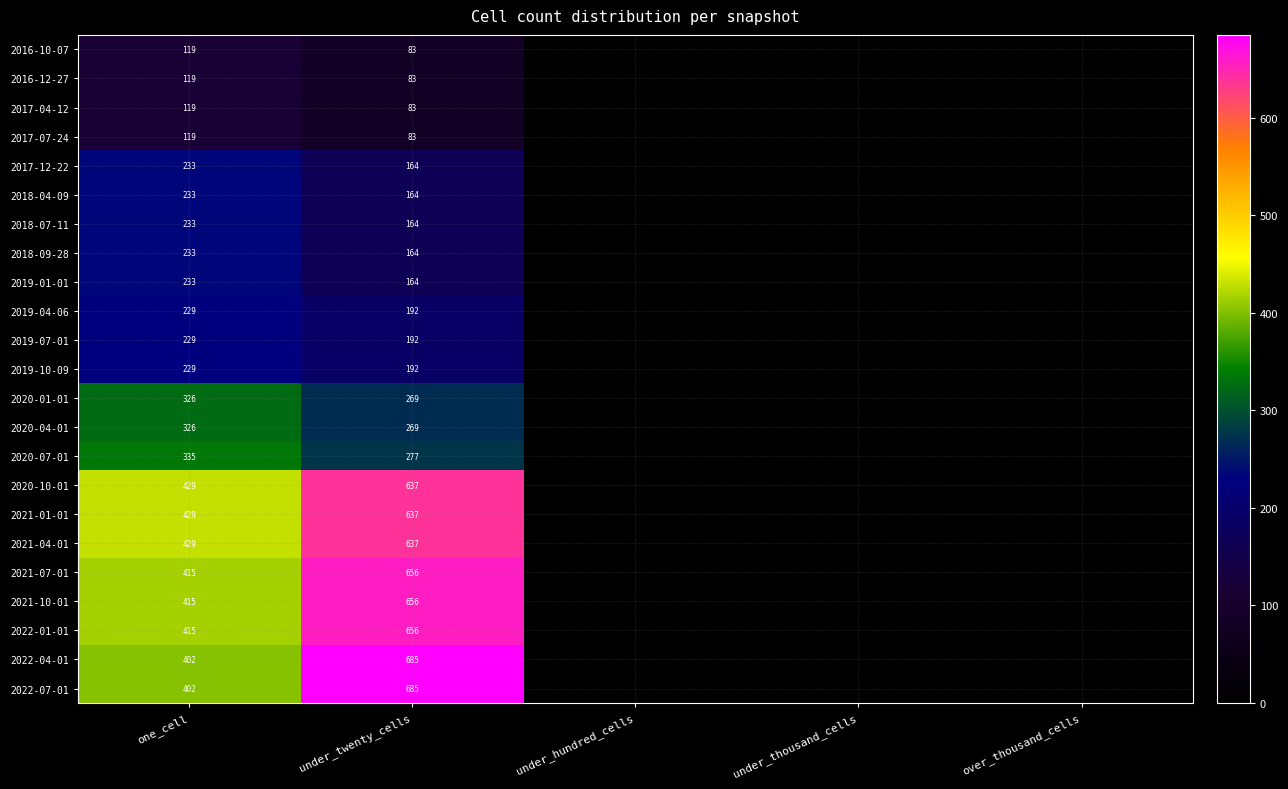

What is the spread (max minus min) of values at one_cell?

310